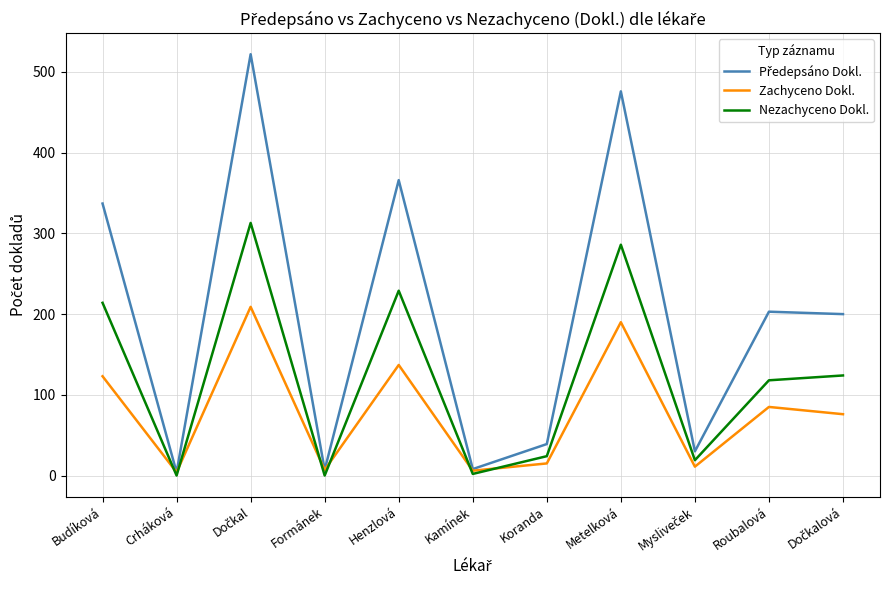

What is the total value across all series at Roubalová?

406